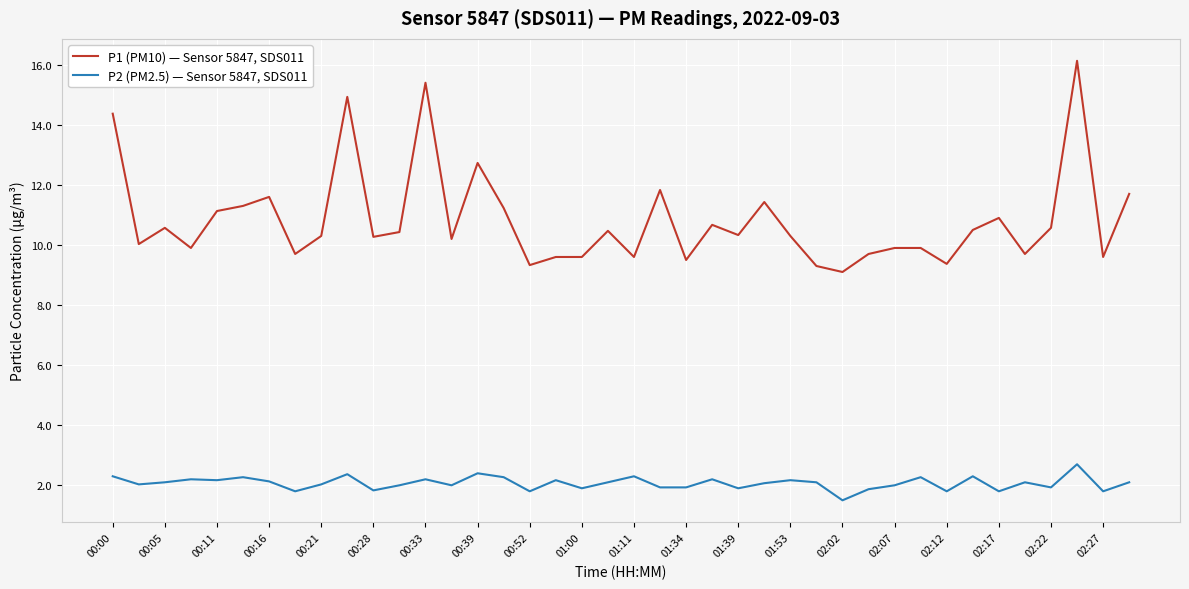

Which series has the widest spread of values?

P1 (PM10) — Sensor 5847, SDS011